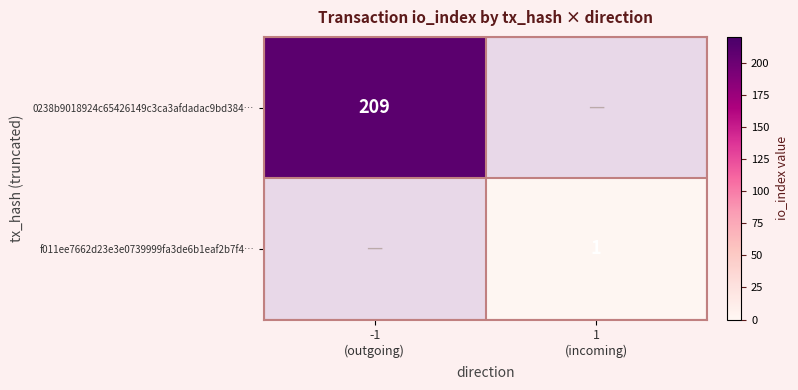

Is the value of 0238b9018924c65426149c3ca3afdadac9bd384… at -1 (outgoing) greater than the value of f011ee7662d23e3e0739999fa3de6b1eaf2b7f4… at 1 (incoming)?

Yes